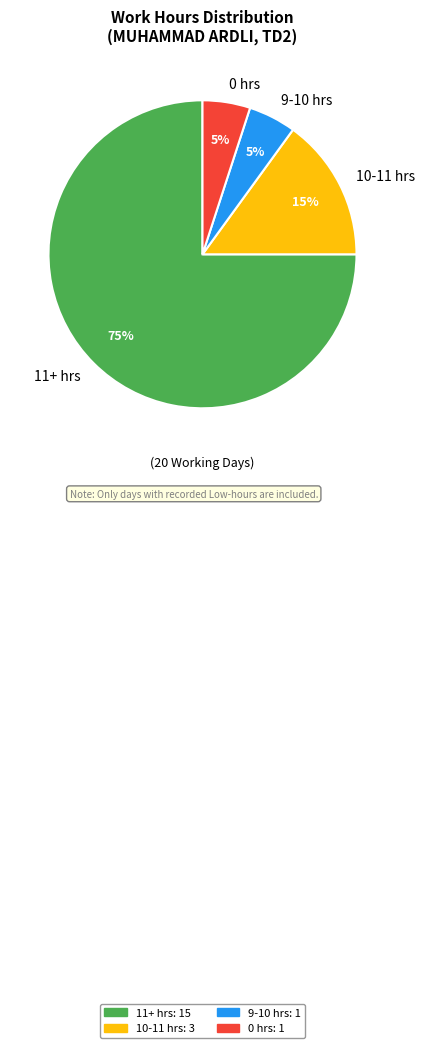

Approximately how many times larger is the value at 9-10 hrs compared to 10-11 hrs?

0.3